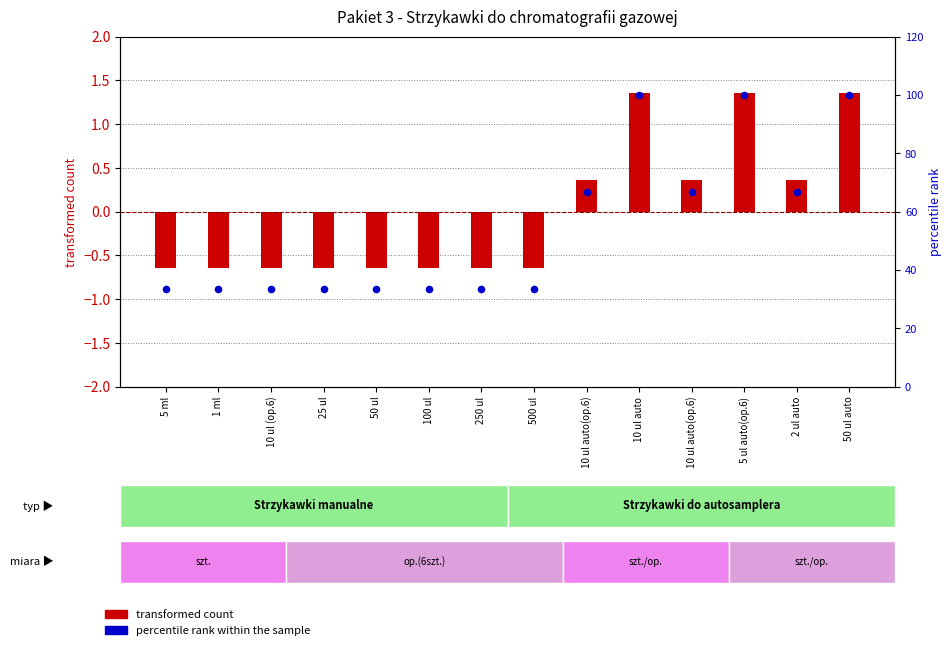

What are all the series names shown in the legend?

transformed count, percentile rank within the sample